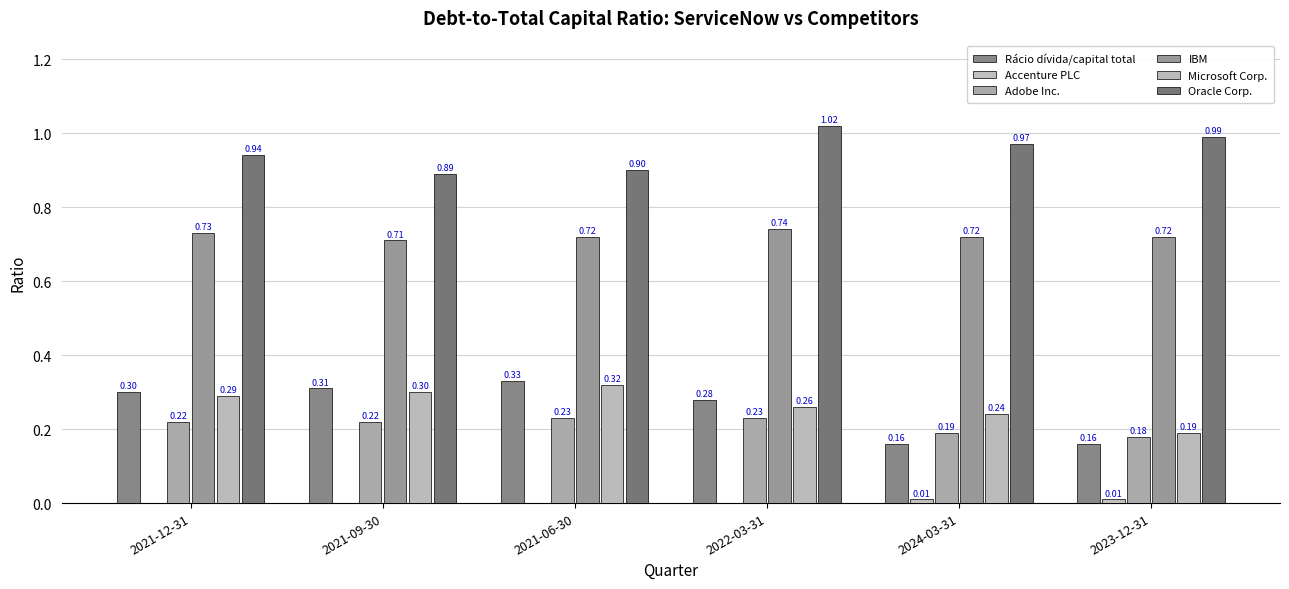

Which series has the largest total across all categories?

Oracle Corp.